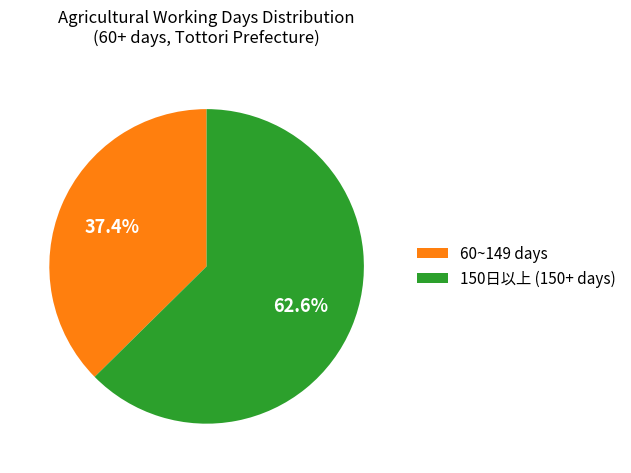

Which category has the biggest portion of the pie?

150日以上 (150+ days)